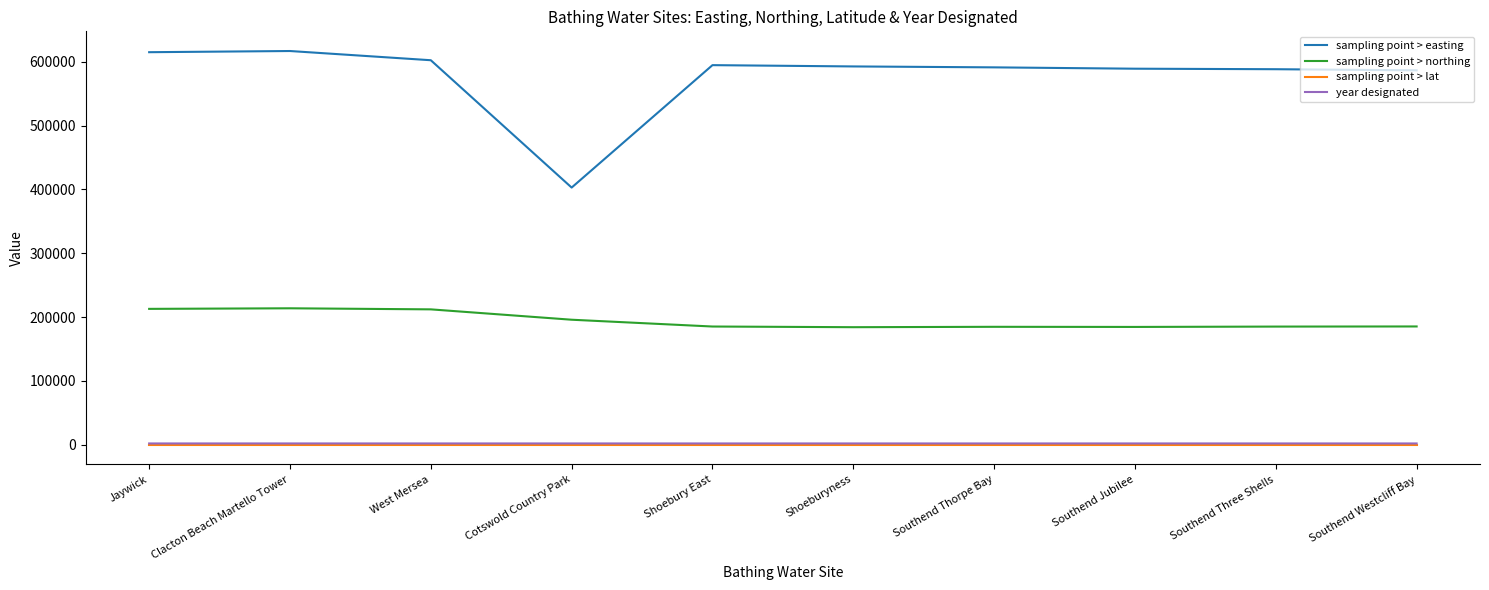

Does the chart have visible grid lines?

No